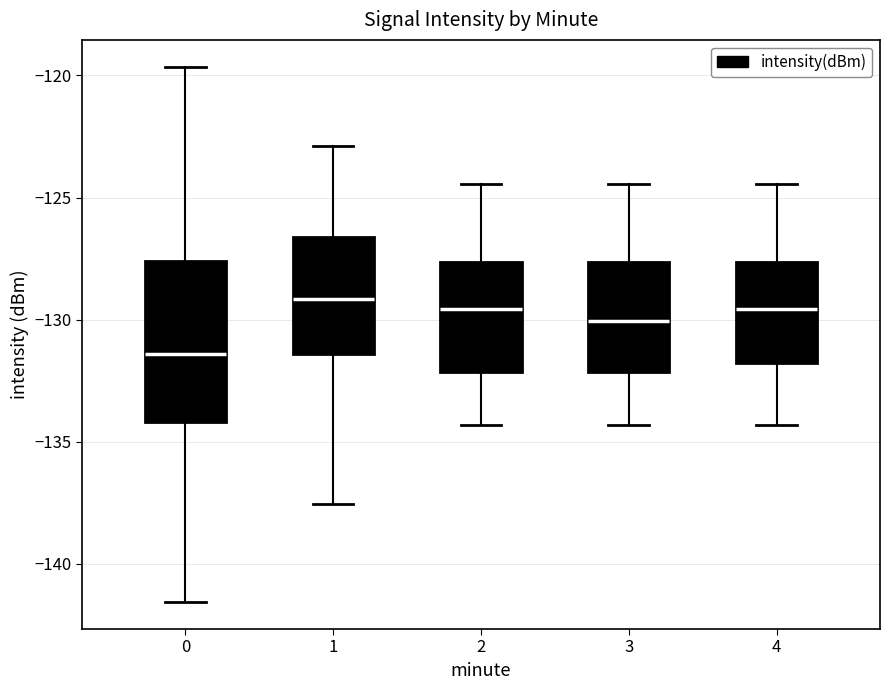

Reading left to right, read every box against the y-axis: the position of its median line, the range the box covers, and the ends of its whiskers. The values are not printed on the chart, so give them approximately, as read against the axis.

0: median -131.5, box -134.0 to -127.5, whiskers -141.5 to -119.5
1: median -129.0, box -131.5 to -126.5, whiskers -137.5 to -123.0
2: median -129.5, box -132.0 to -127.5, whiskers -134.5 to -124.5
3: median -130.0, box -132.0 to -127.5, whiskers -134.5 to -124.5
4: median -129.5, box -132.0 to -127.5, whiskers -134.5 to -124.5